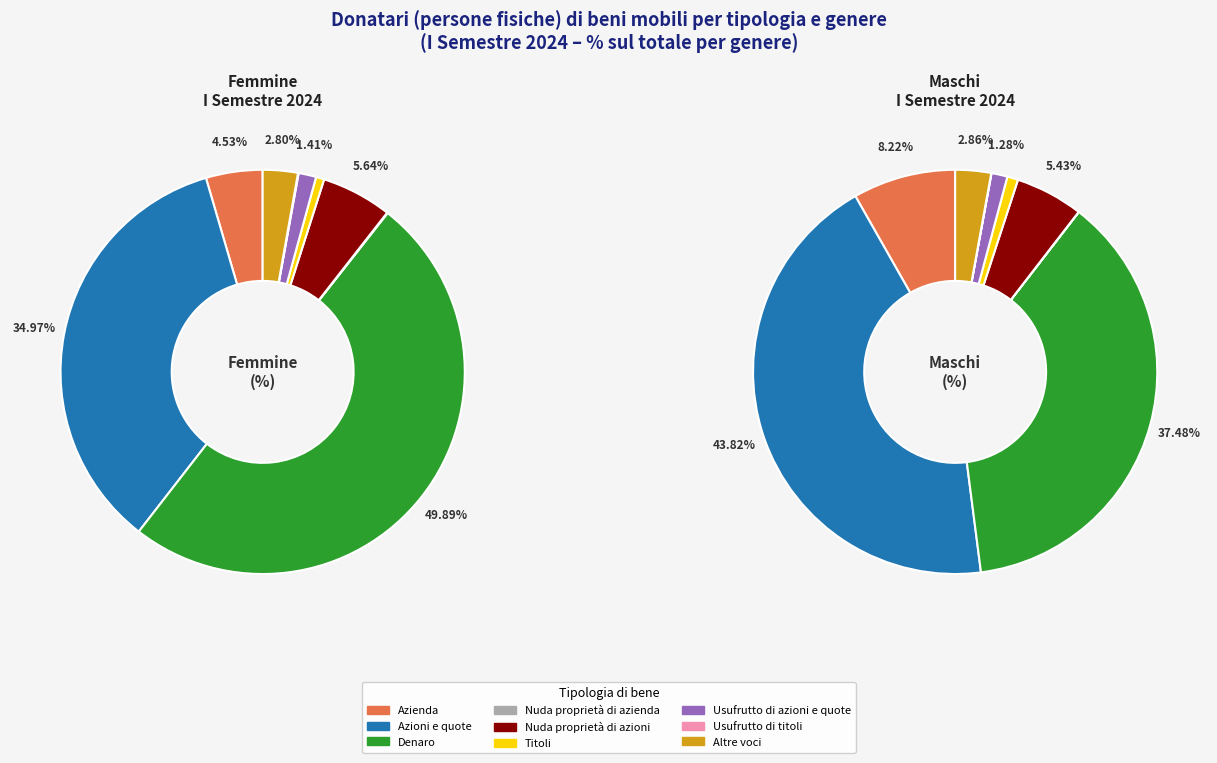

Rank the categories by value from highest to lowest.

Denaro, Azioni e quote, Azienda, Nuda proprietà di azioni, Altre voci, Usufrutto di azioni e quote, Titoli, Usufrutto di titoli, Nuda proprietà di azienda